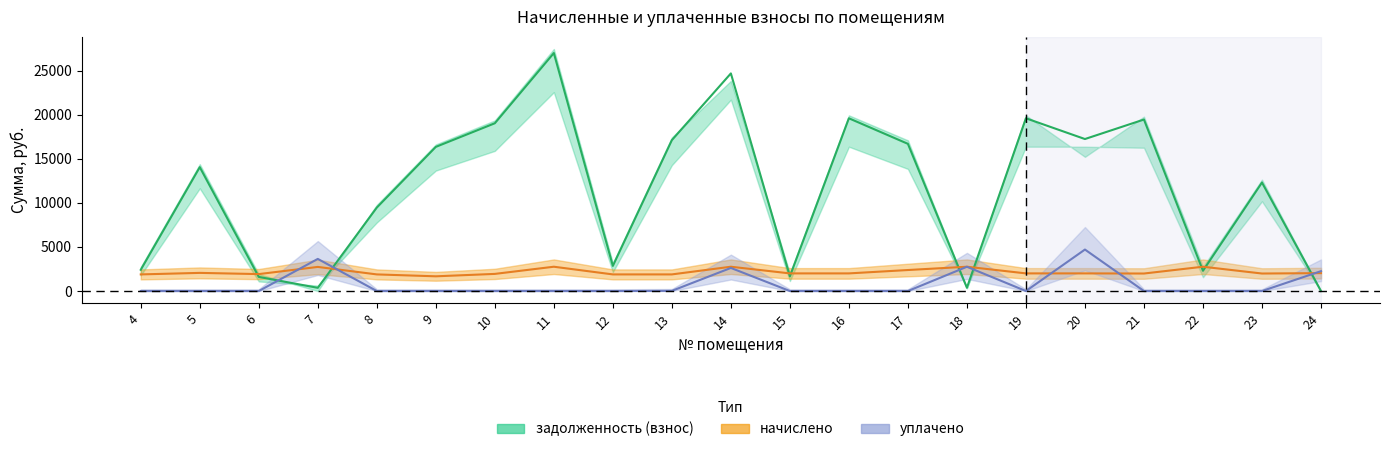

At which category is the sum across all series the highest?

14